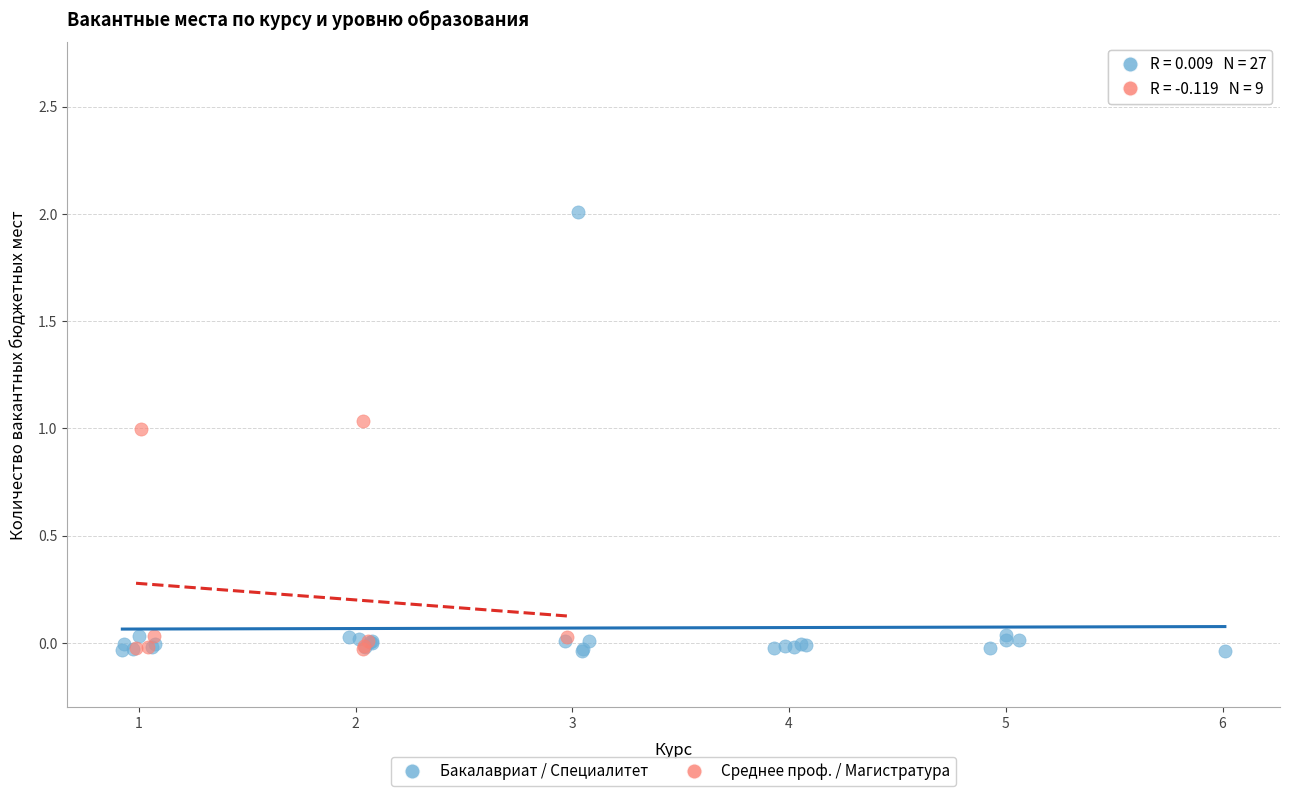

Which series reaches the maximum Y coordinate?

Бакалавриат / Специалитет